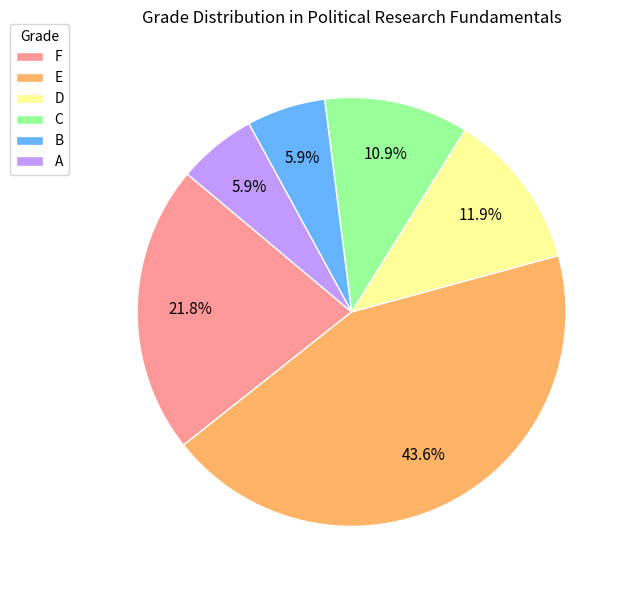

What percentage is the C slice, to the nearest percent?

11%